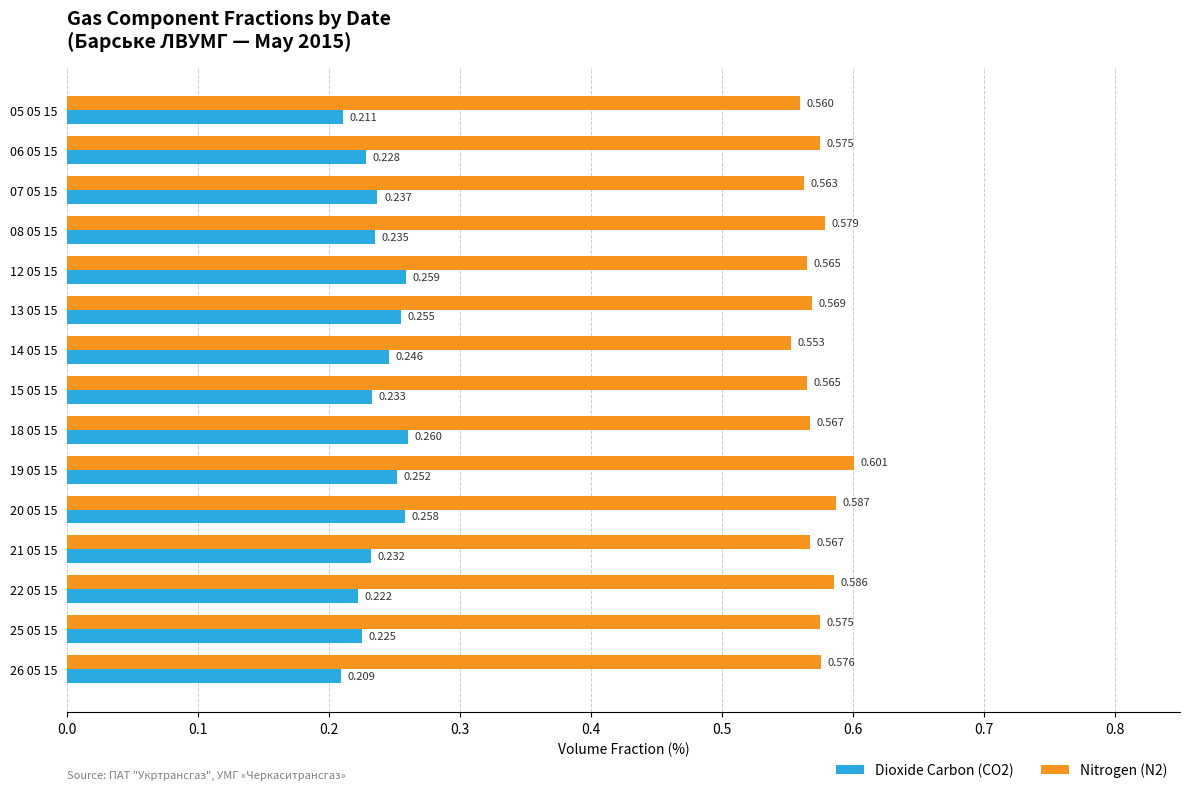

Is the value of Dioxide Carbon (CO2) at 18 05 15 greater than the value of Nitrogen (N2) at 05 05 15?

No